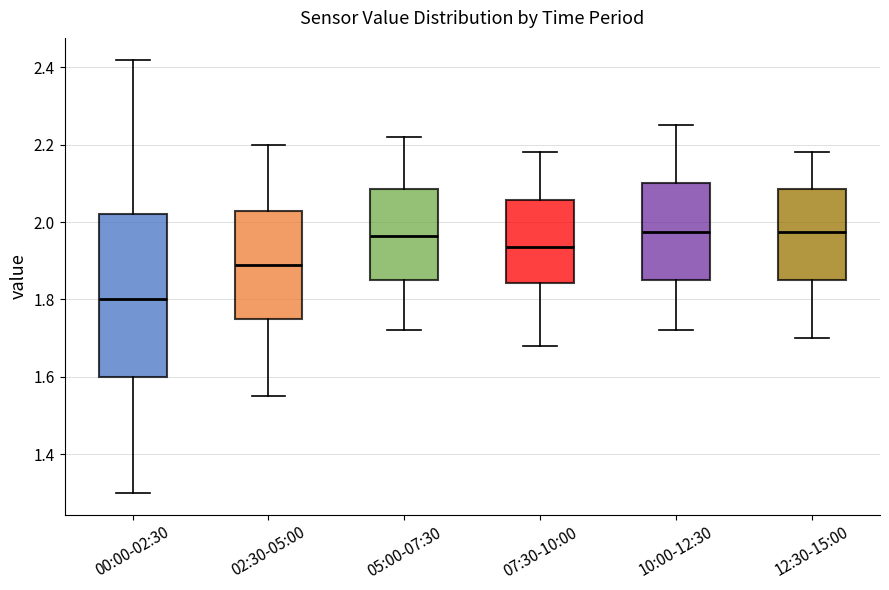

Where does the upper whisker of the box for 12:30-15:00 end on the y-axis? The values are not printed on the chart, so give them approximately, as read against the axis.

2.18